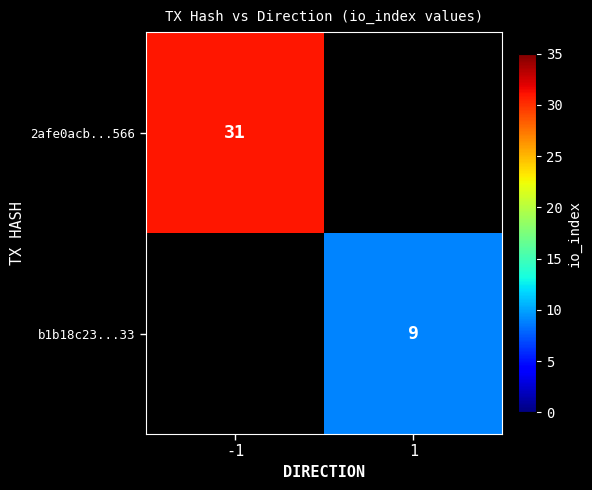

The value of b1b18c23...33 at 1 is 12. True or false?

False